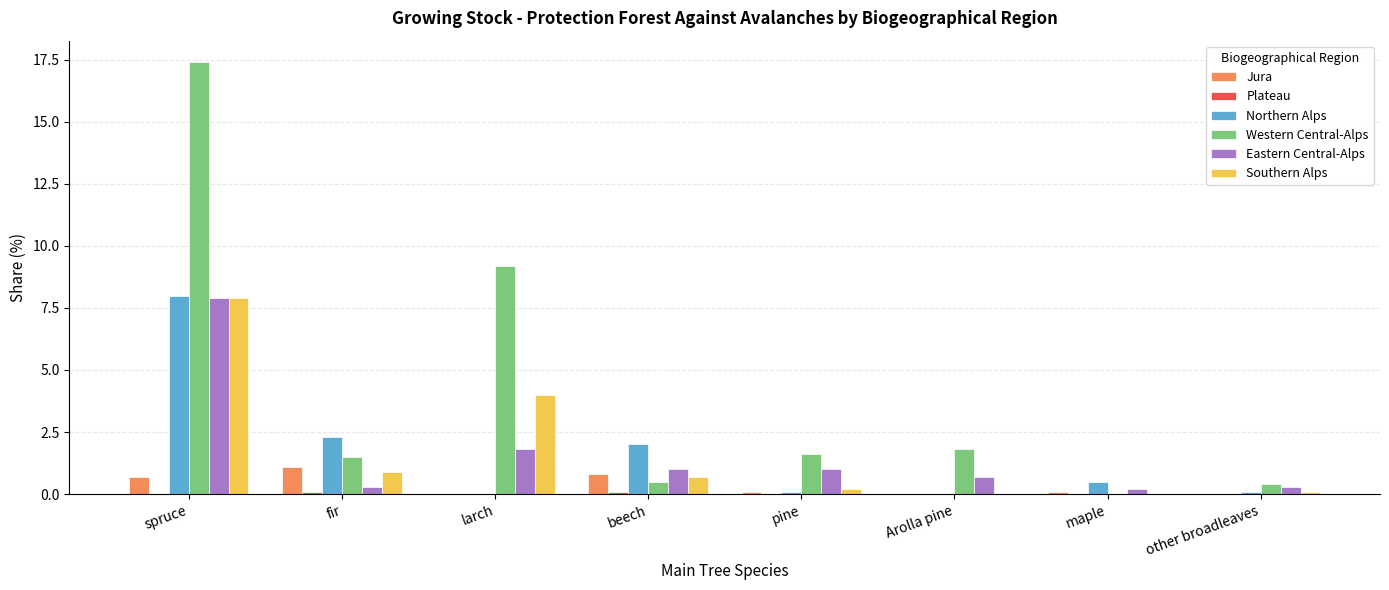

Between spruce and maple, which series saw the biggest shift?

Western Central-Alps